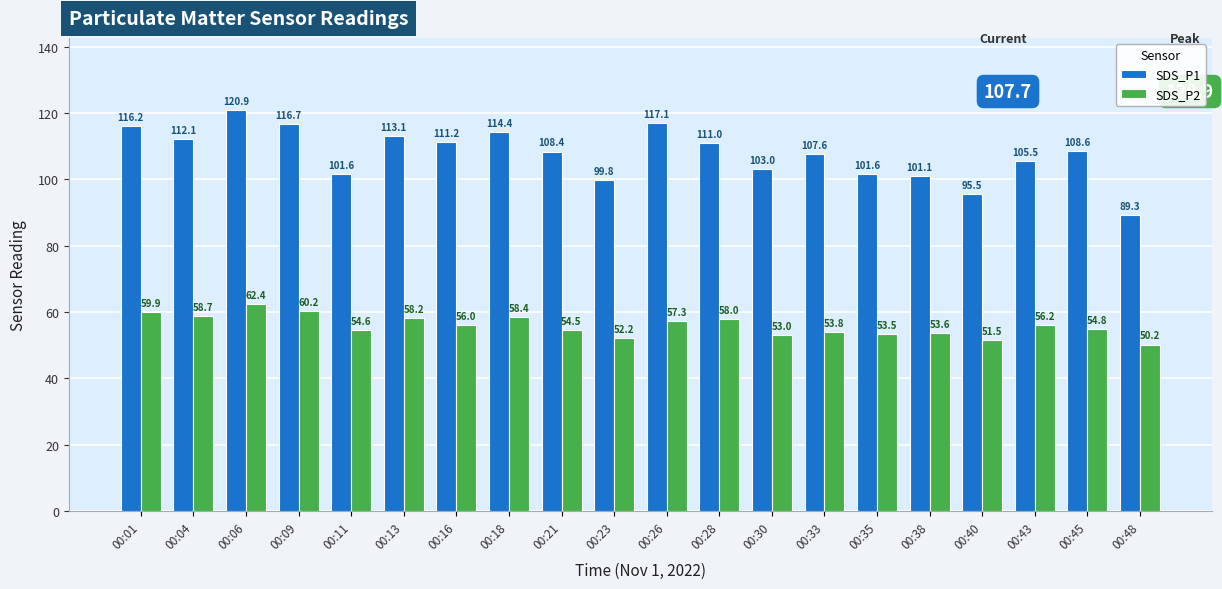

Is the value of SDS_P2 at 00:30 greater than the value of SDS_P1 at 00:18?

No